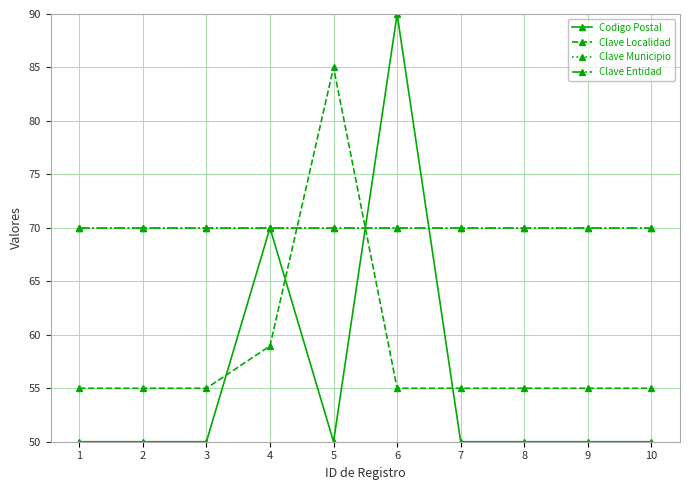

Reading left to right, extract all data points from this chart.

Codigo Postal: 50.0	50.0	50.0	70.0	50.0	90.0	50.0	50.0	50.0	50.0
Clave Localidad: 55.0	55.0	55.0	59.0	85.0	55.0	55.0	55.0	55.0	55.0
Clave Municipio: 70.0	70.0	70.0	70.0	70.0	70.0	70.0	70.0	70.0	70.0
Clave Entidad: 70.0	70.0	70.0	70.0	70.0	70.0	70.0	70.0	70.0	70.0